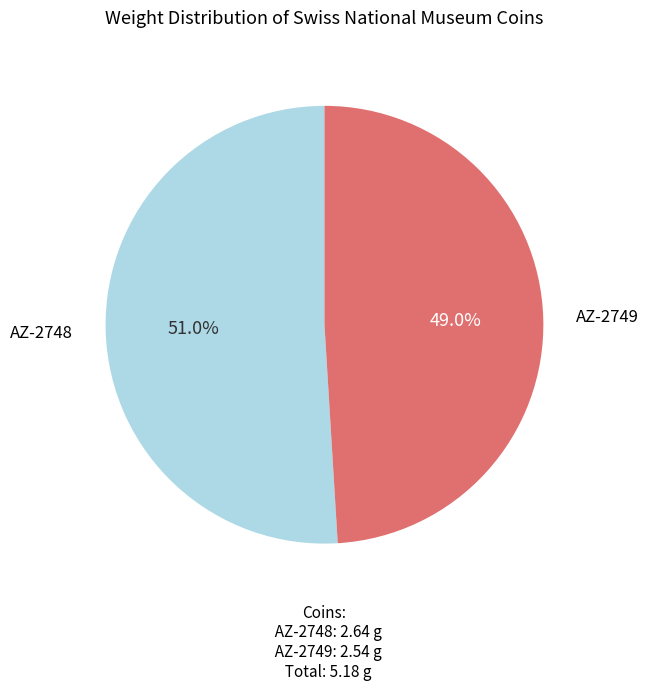

To the nearest percent, what is the difference between the largest and smallest slice percentages?

2%